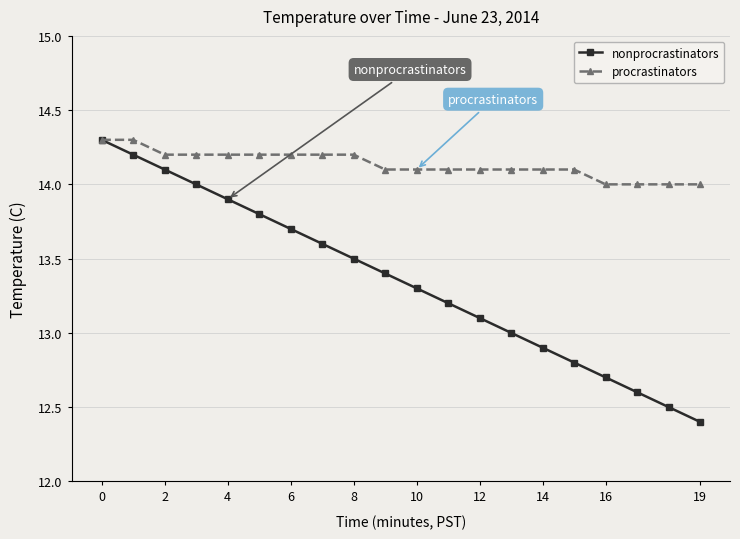

Which series has the largest range (max minus min)?

nonprocrastinators